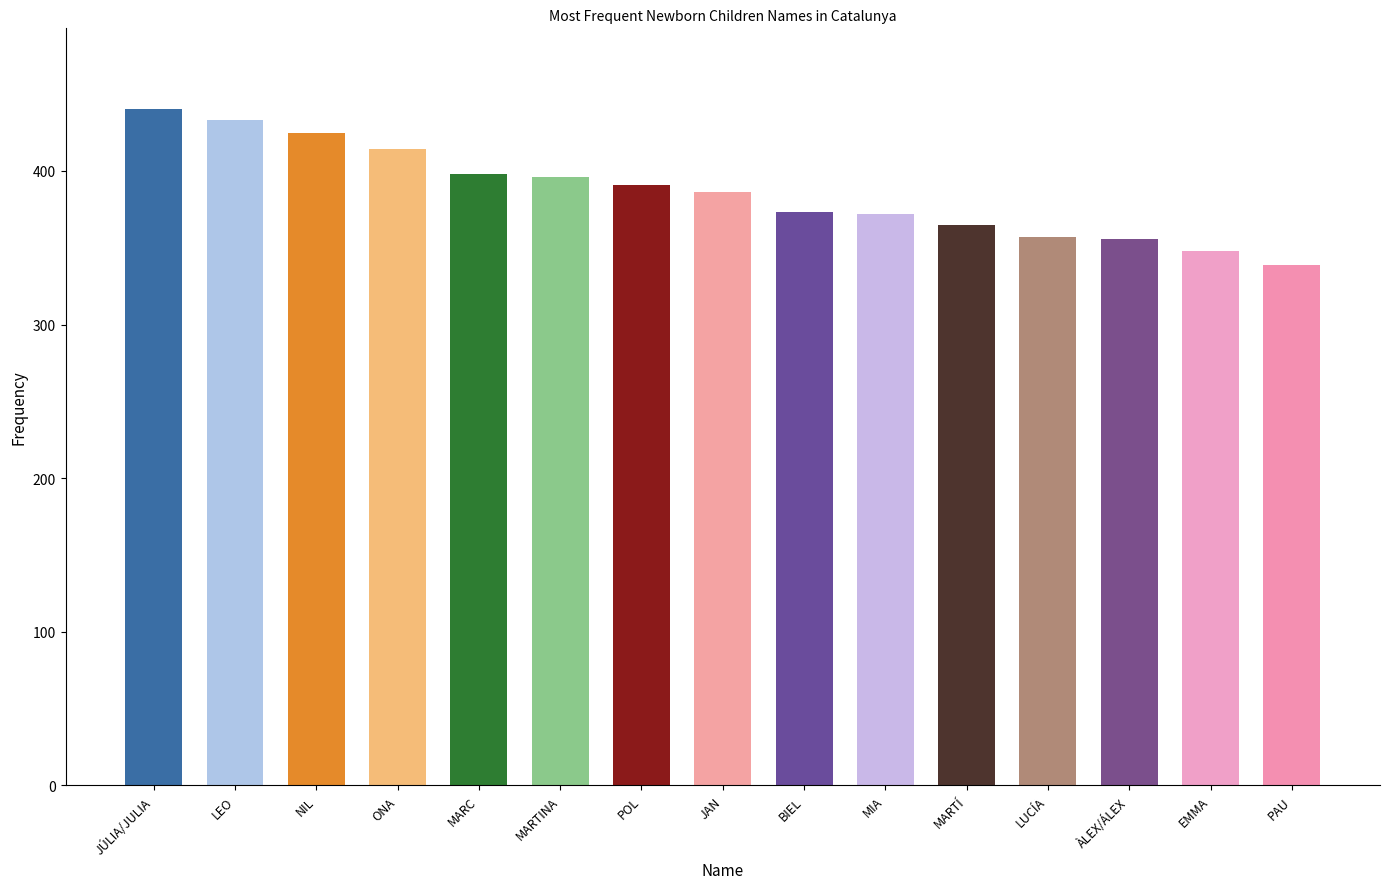

Which label corresponds to the largest value in the chart?

JÚLIA/JULIA